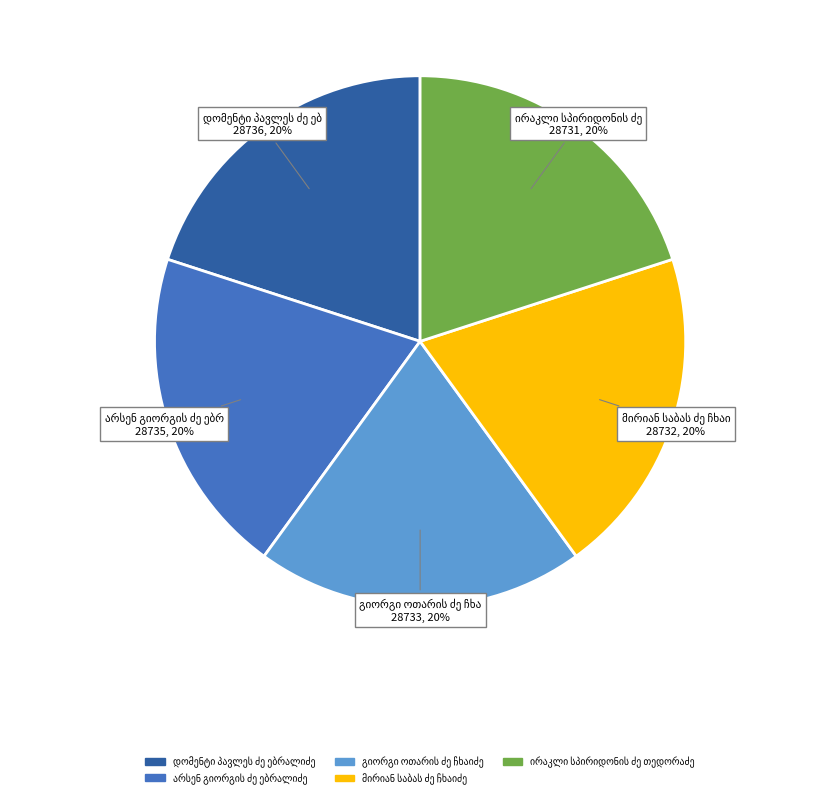

Count the number of slices in the pie.

5